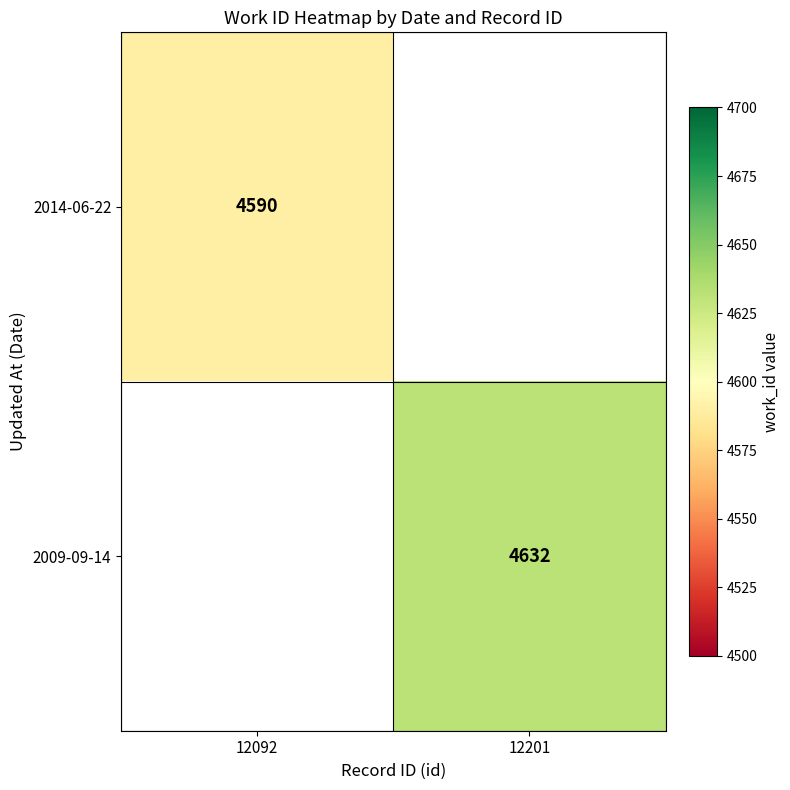

The 2014-06-22 series shows 7636 at 12092. True or false?

False